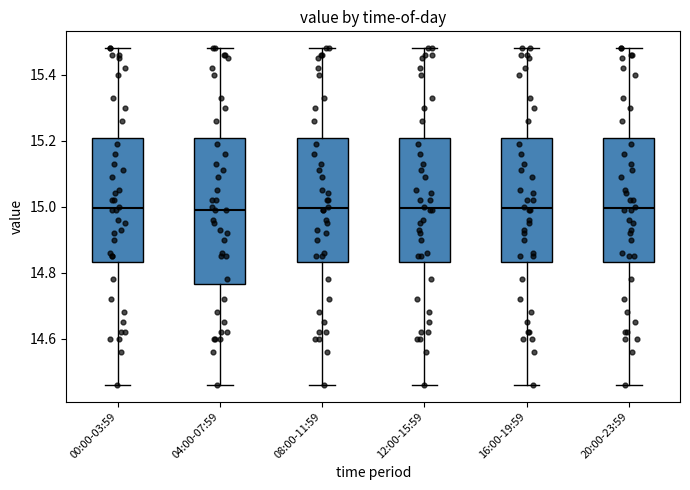

Reading left to right, read every box against the y-axis: the position of its median line, the range the box covers, and the ends of its whiskers. The values are not printed on the chart, so give them approximately, as read against the axis.

00:00-03:59: median 15.00, box 14.84 to 15.20, whiskers 14.46 to 15.48
04:00-07:59: median 15.00, box 14.76 to 15.20, whiskers 14.46 to 15.48
08:00-11:59: median 15.00, box 14.84 to 15.20, whiskers 14.46 to 15.48
12:00-15:59: median 15.00, box 14.84 to 15.20, whiskers 14.46 to 15.48
16:00-19:59: median 15.00, box 14.84 to 15.20, whiskers 14.46 to 15.48
20:00-23:59: median 15.00, box 14.84 to 15.20, whiskers 14.46 to 15.48